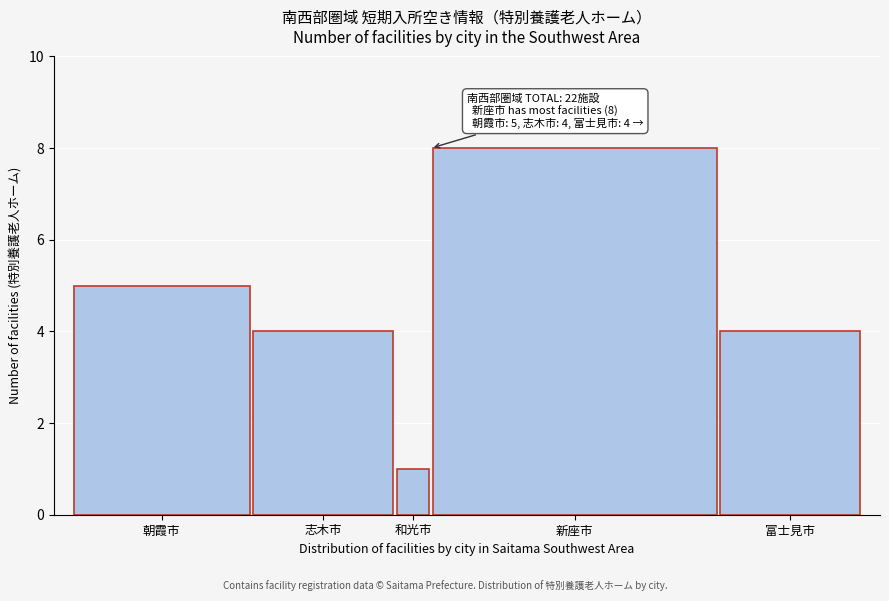

Reading right to left, list all the values displayed in this chart.

4	8	1	4	5